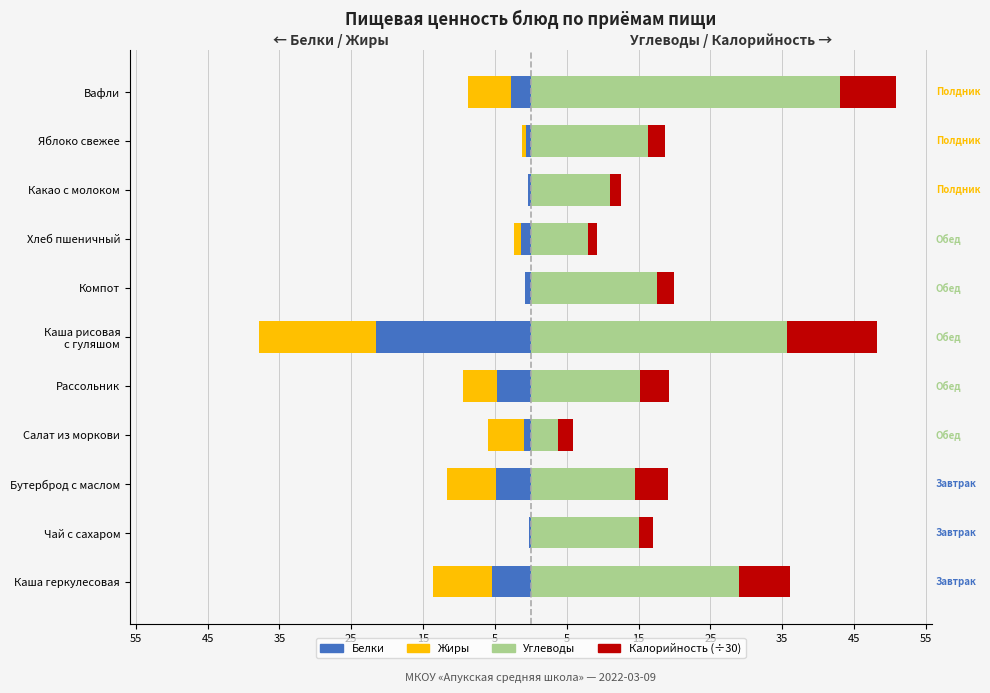

At Каша рисовая с гуляшом, list the series in order from smallest to largest.

Белки, Жиры, Калорийность (÷30), Углеводы